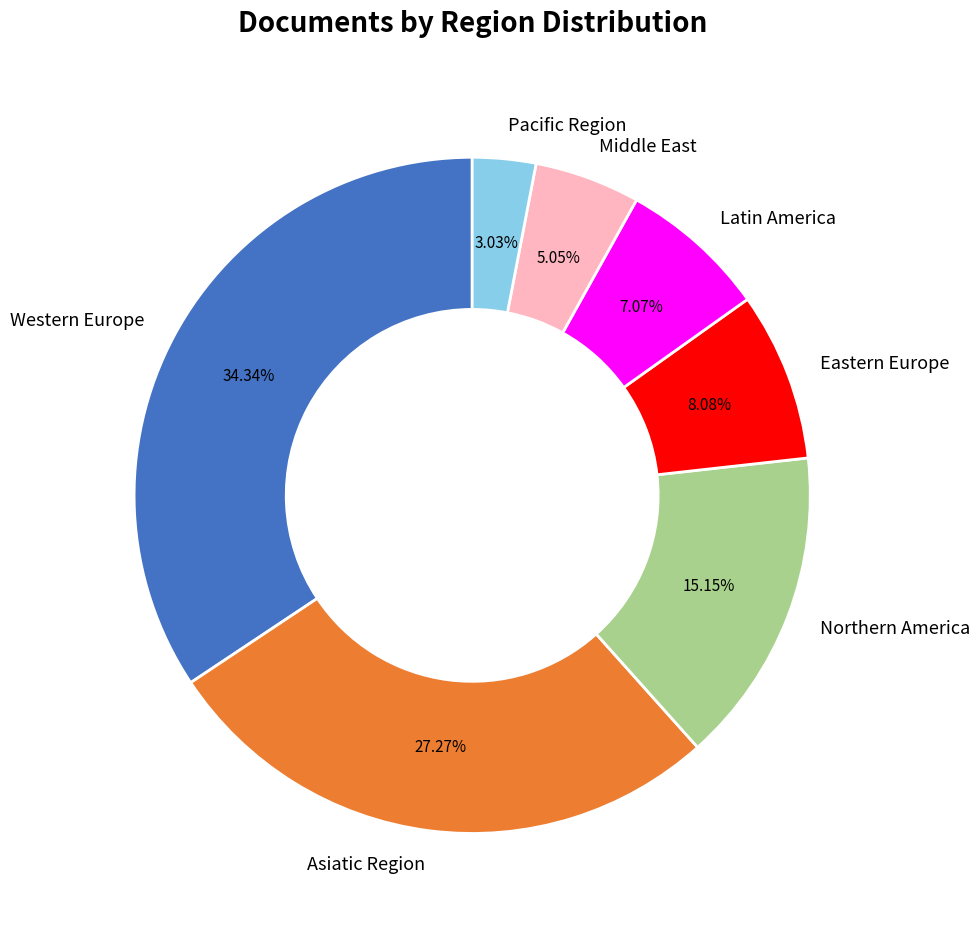

To the nearest percent, what is the difference between the largest and smallest slice percentages?

31%